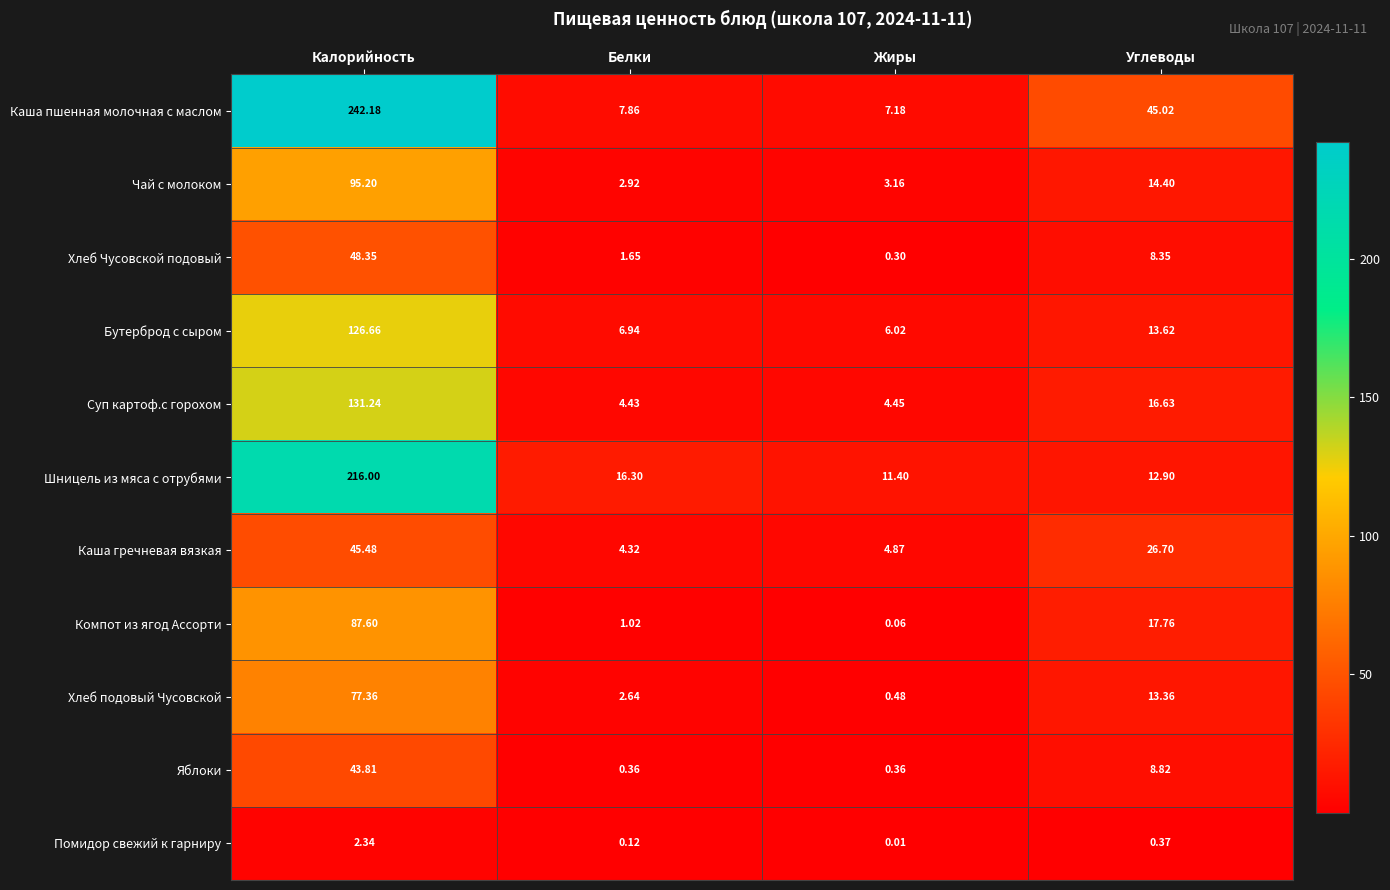

At which category is the sum across all series the highest?

Калорийность